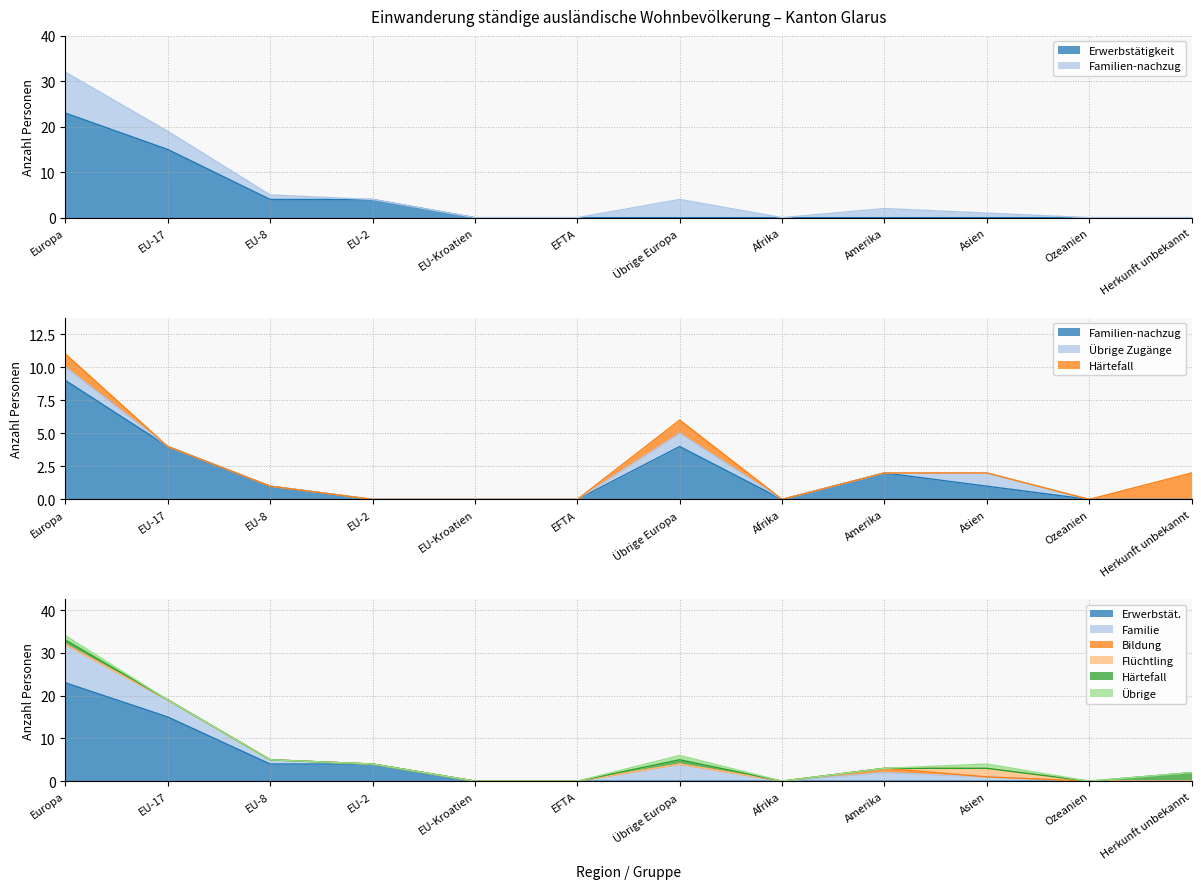

What is the difference between the maximum and minimum values in the Härtefall-regelung series?

2